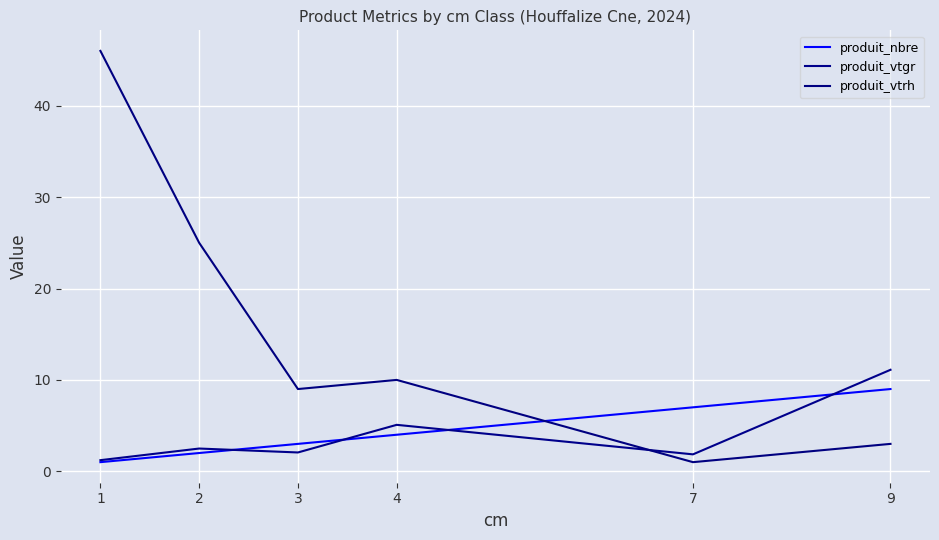

Is this an area chart (filled region under the line)?

No